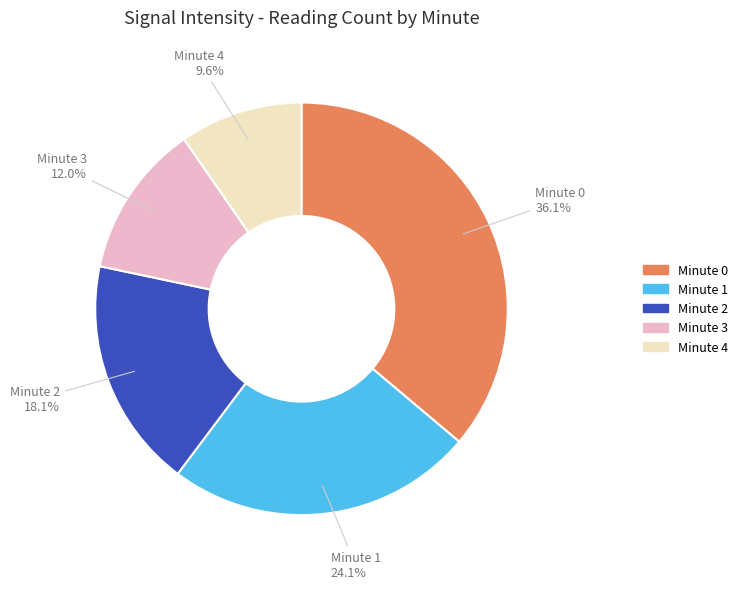

Count the number of slices in the pie.

5